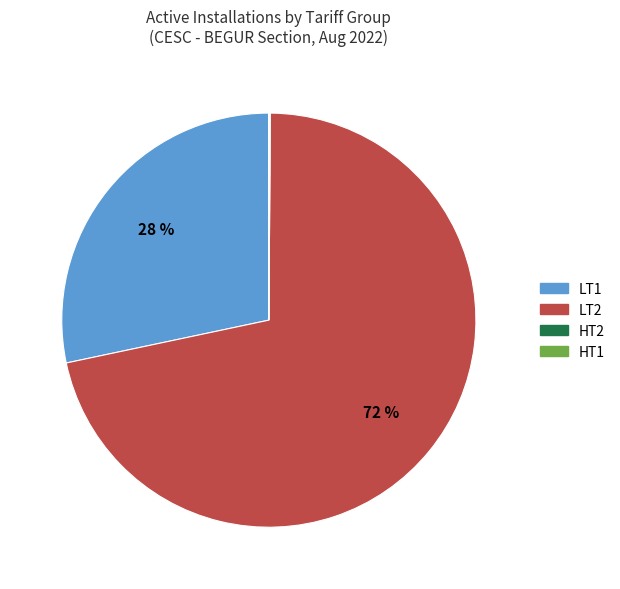

To the nearest percent, what is the average slice percentage?

25%